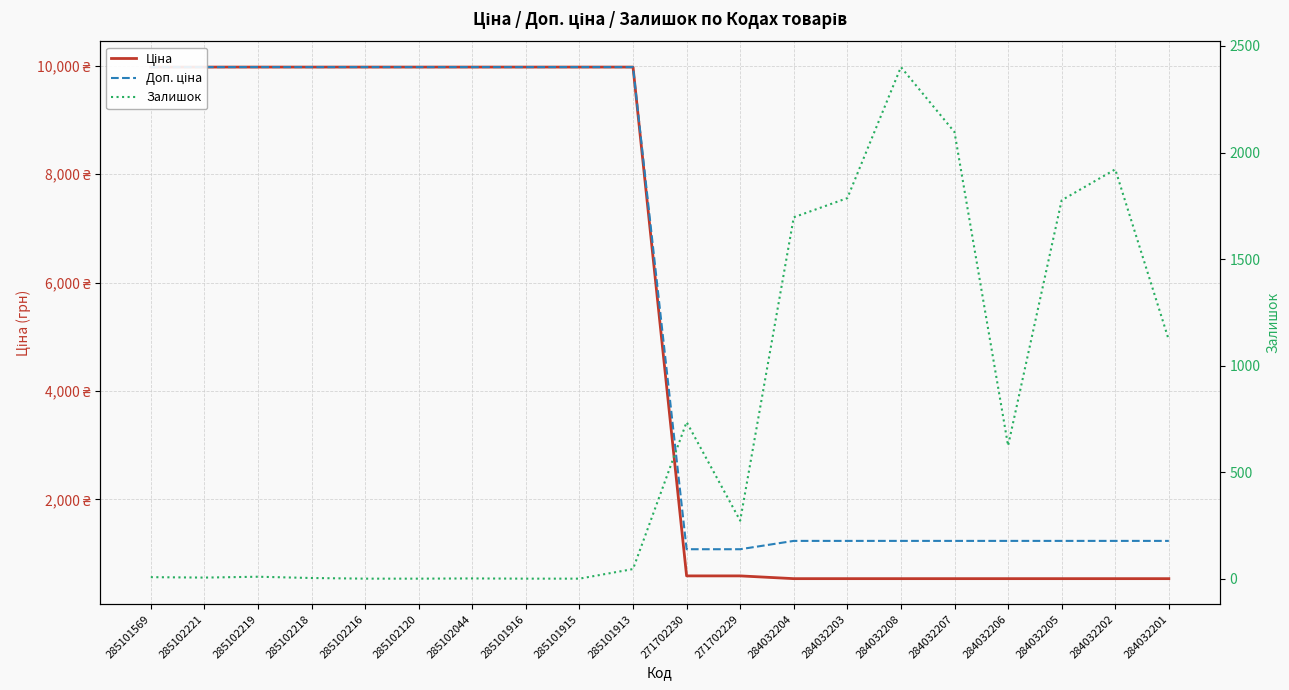

Is this an area chart (filled region under the line)?

No